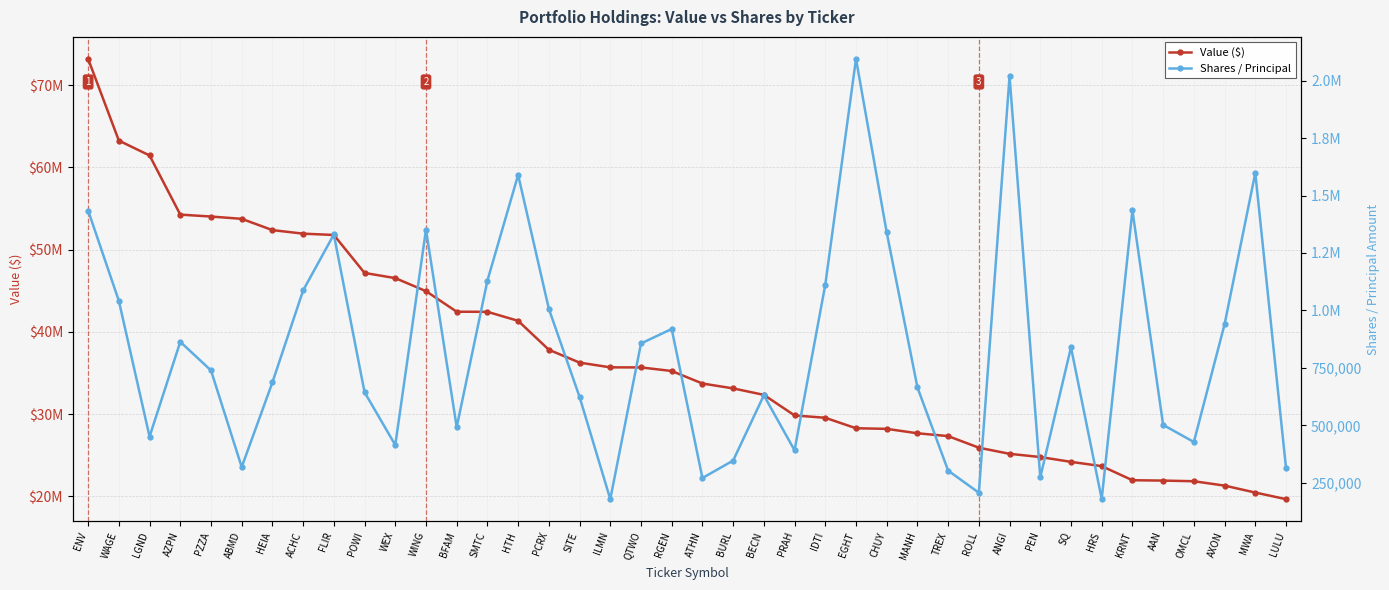

Reading left to right, extract all data points from this chart.

Value ($): 73173000	63242000	61435000	54244000	54010000	53732000	52361000	51929000	51770000	47155000	46524000	44941000	42440000	42428000	41333000	37817000	36254000	35678000	35669000	35233000	33712000	33119000	32333000	29834000	29547000	28275000	28200000	27664000	27320000	25911000	25166000	24776000	24189000	23670000	21956000	21912000	21834000	21301000	20457000	19655000
Shares / Principal: 1434756	1041870	451228	863628	739148	318694	687150	1087284	1330505	644192	414580	1351608	492287	1129920	1589721	1007100	623985	179106	856395	919432	271080	346943	630888	391672	1111622	2094413	1339658	665482	303324	207042	2019753	274369	839608	179757	1435057	502221	427699	939629	1598190	315736